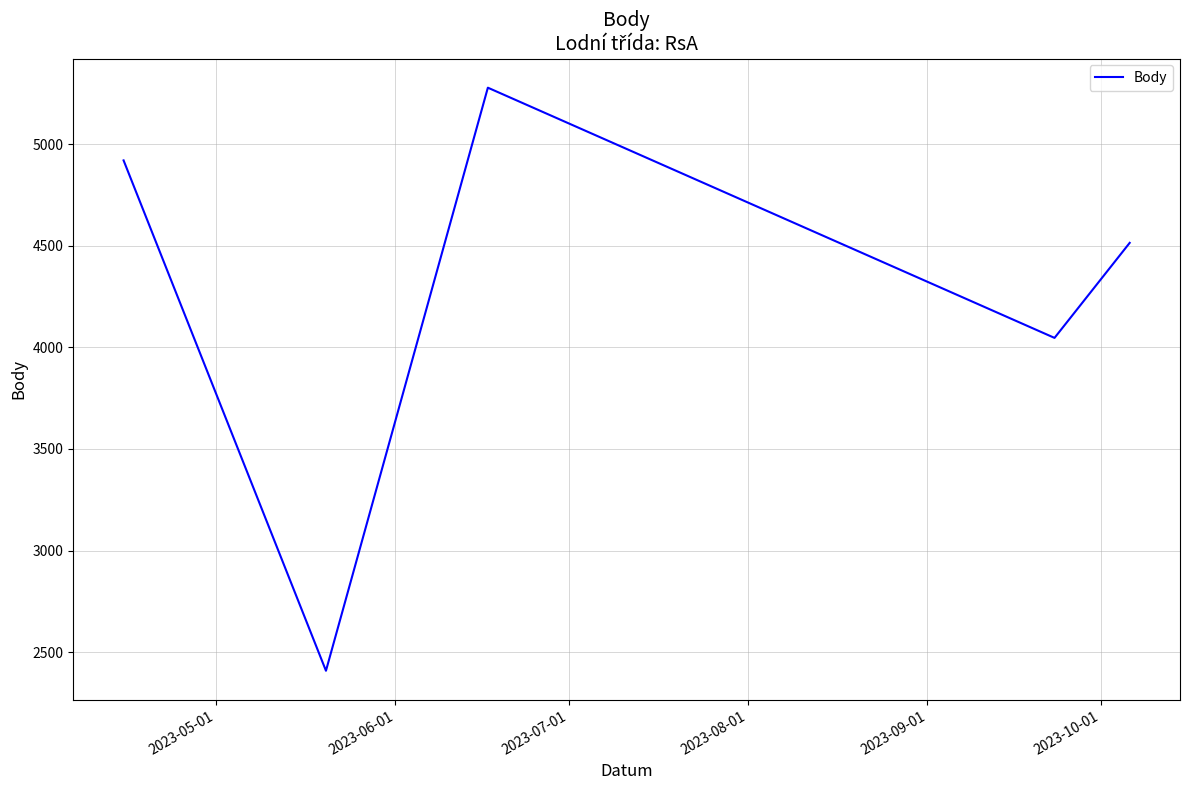

What is the maximum value shown in the chart?

5279